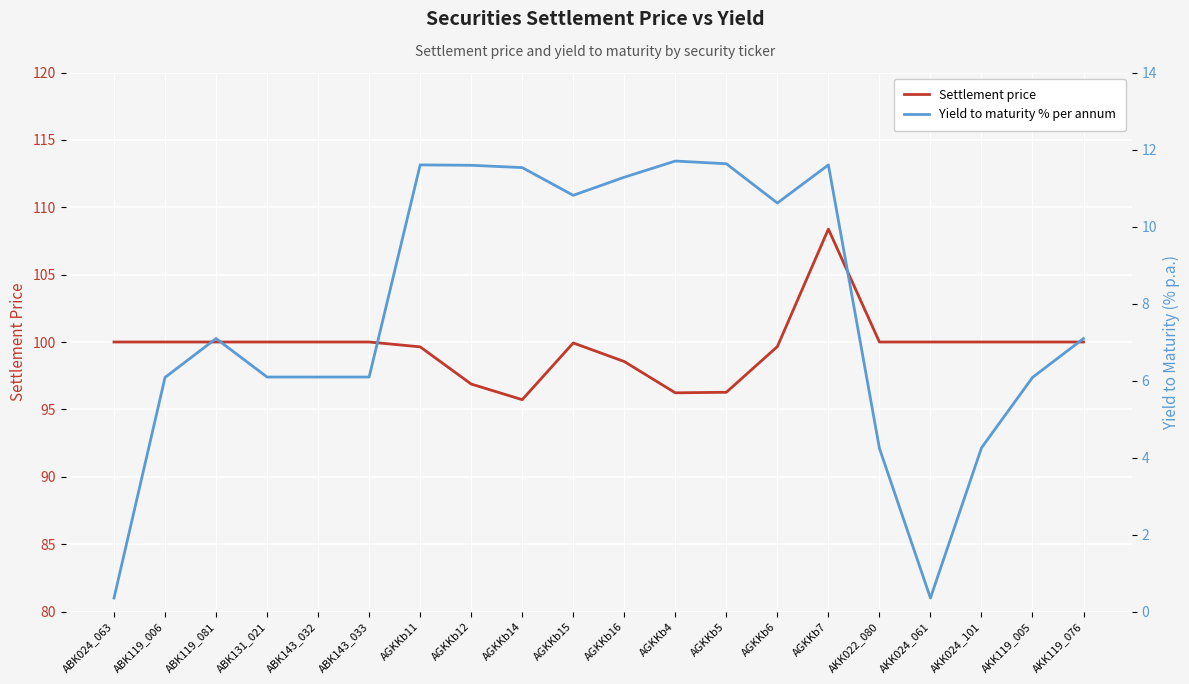

What is the greatest value displayed?

108.4